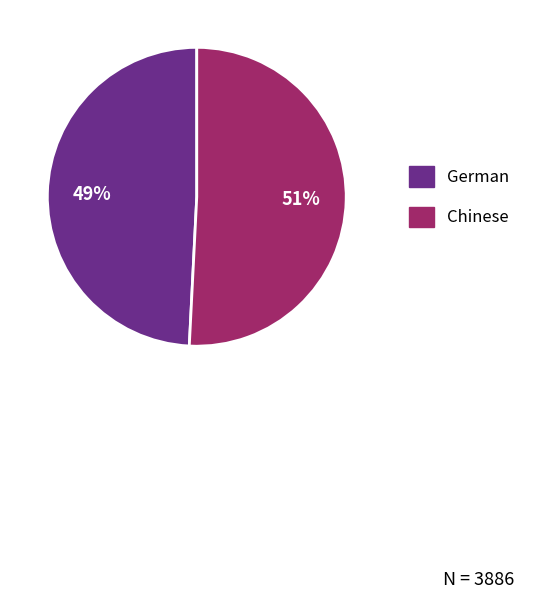

To the nearest percent, what percentage of the pie is Chinese?

51%